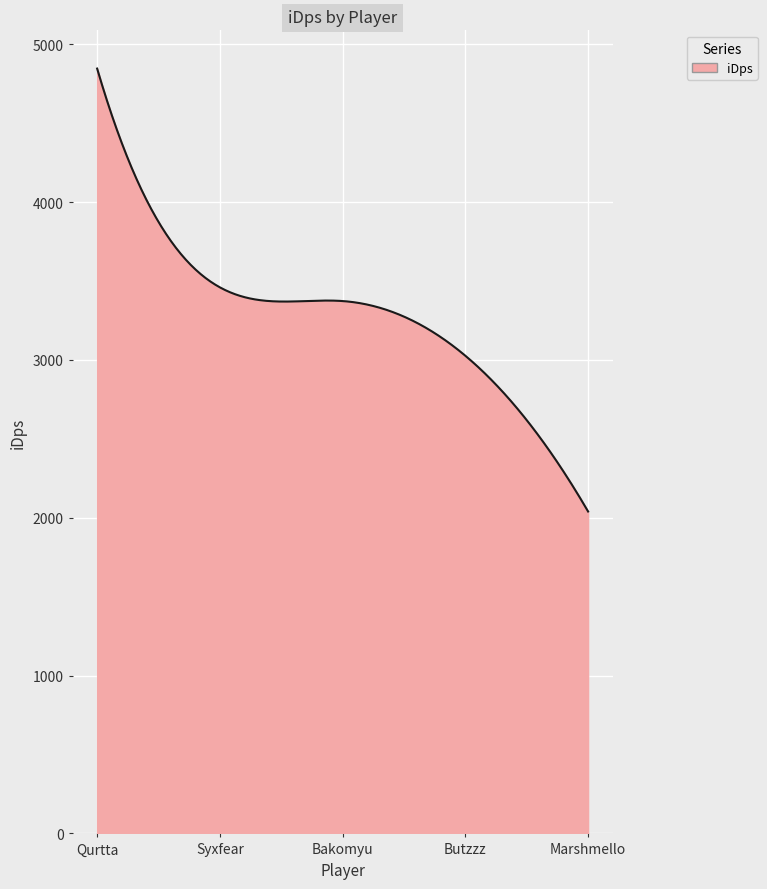

What is the difference between the maximum and minimum values?

2806.3